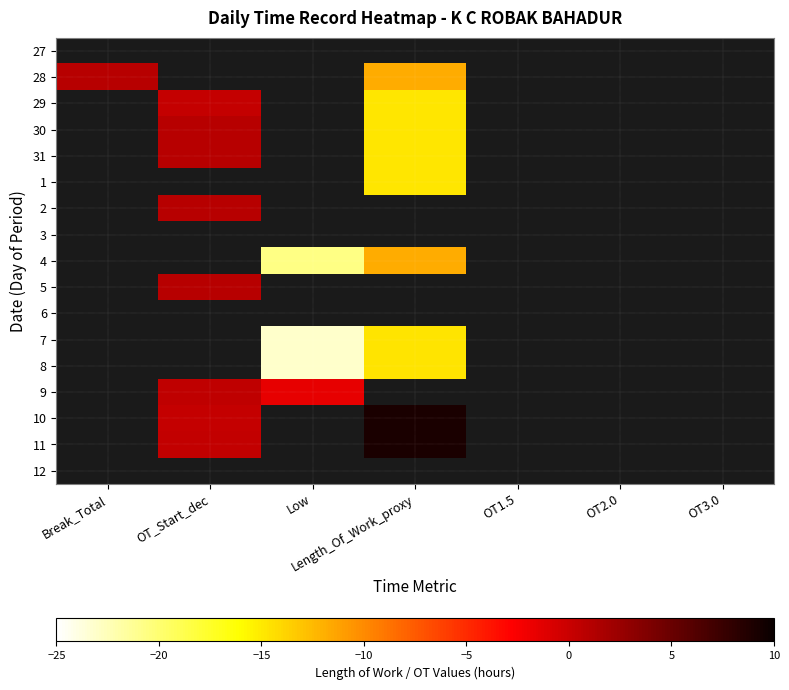

What is the difference between the highest and lowest values at Break_Total?

0.8